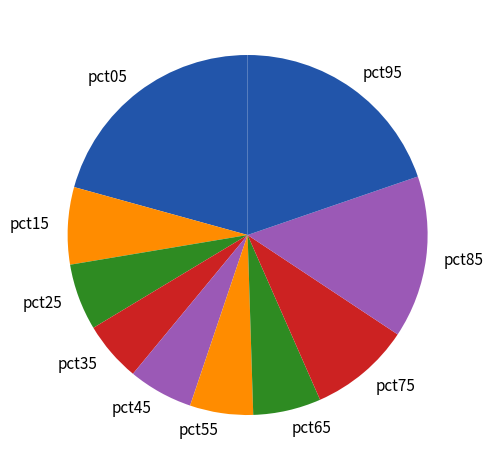

Between pct55 and pct95, which is larger?

pct95